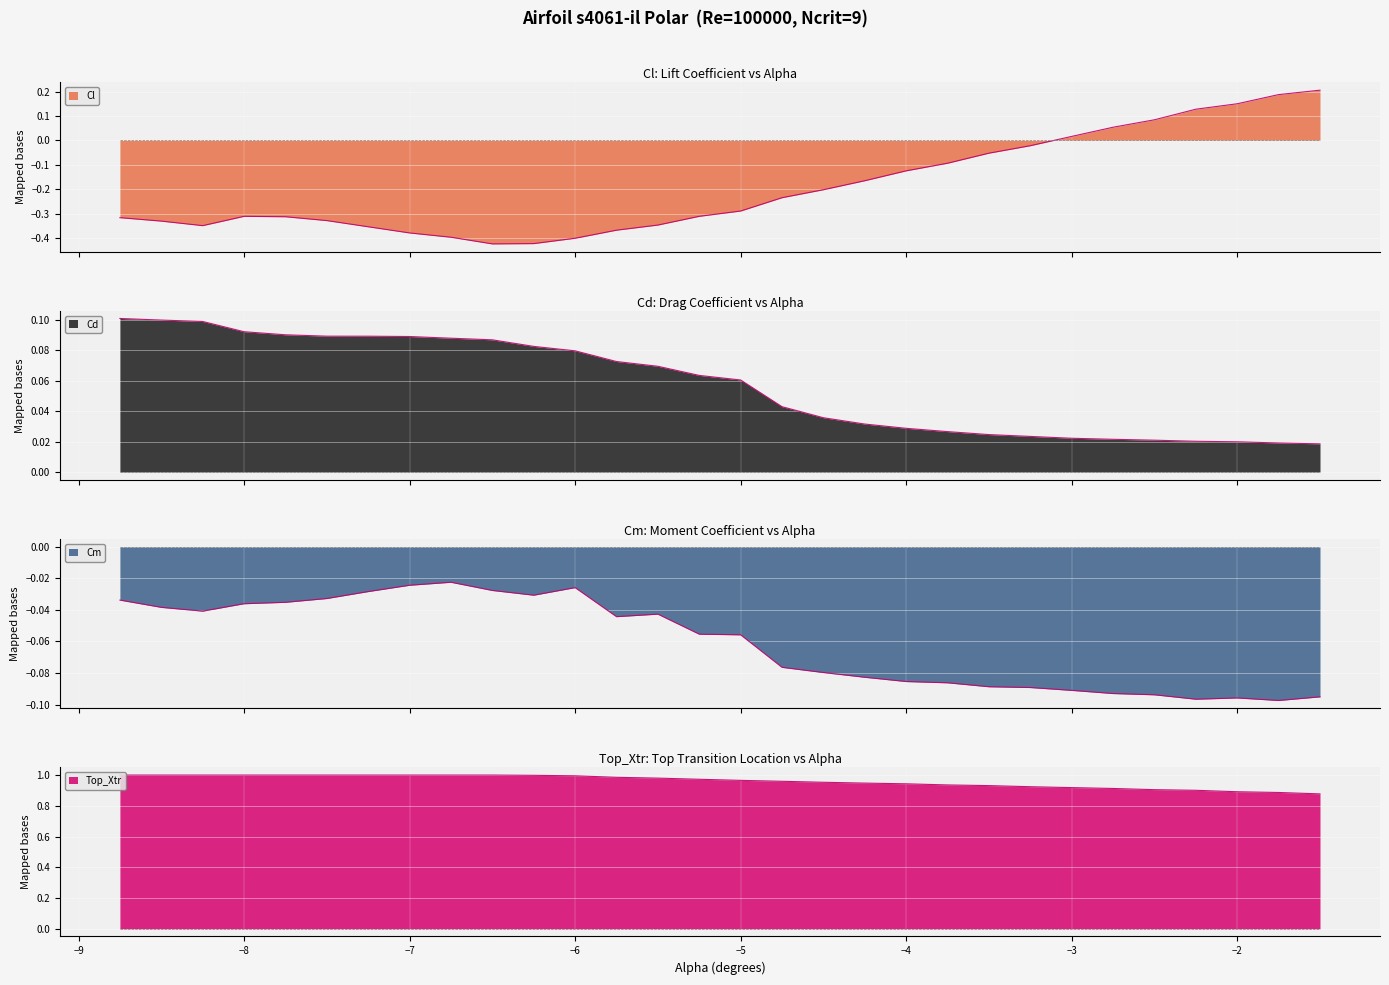

The Cl series shows 0.1 at -2.75. True or false?

True